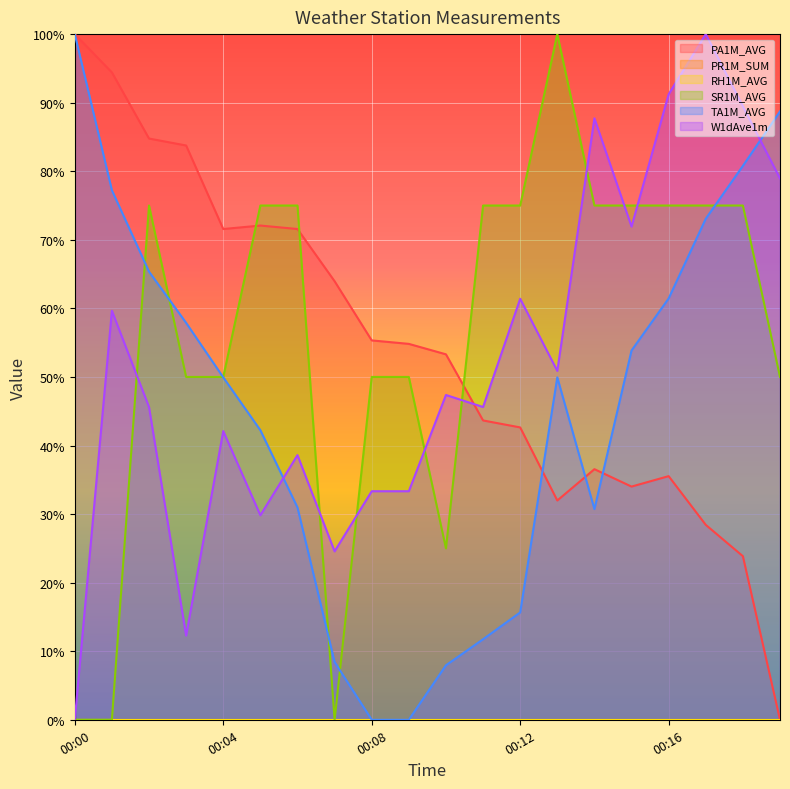

What is the average value of the TA1M_AVG series?

45.3